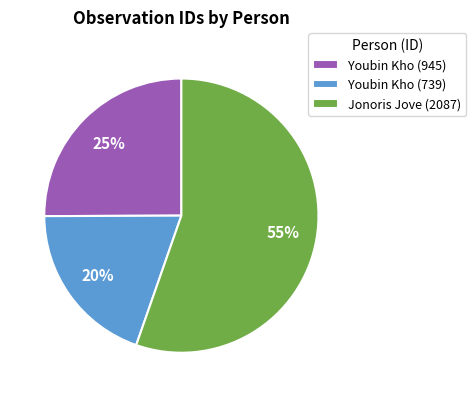

How many slices are in this pie chart?

3